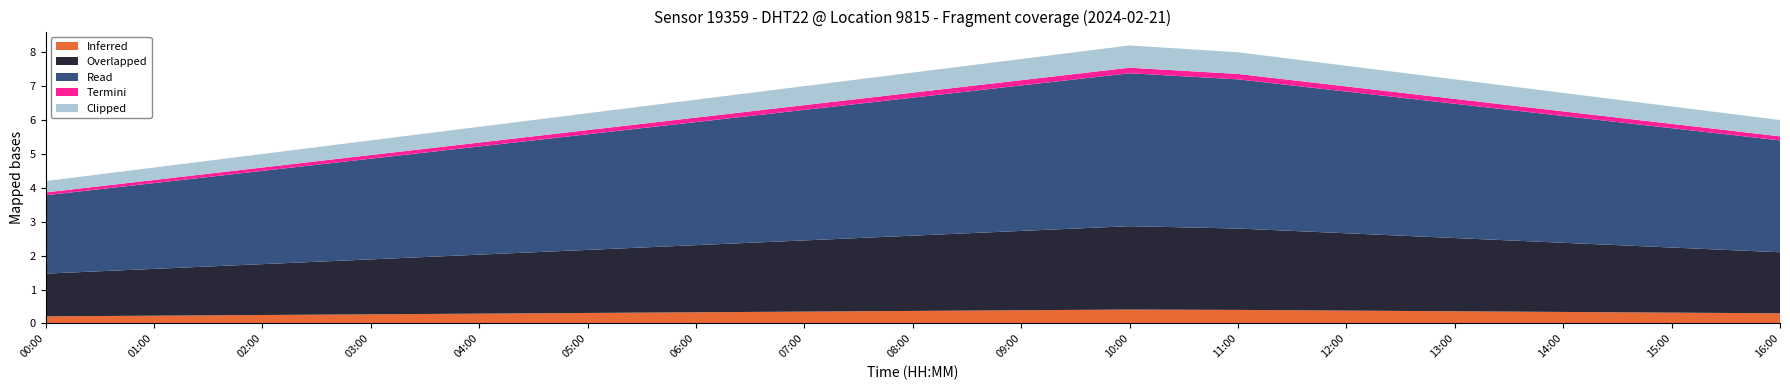

What is the maximum value for Inferred?

0.4